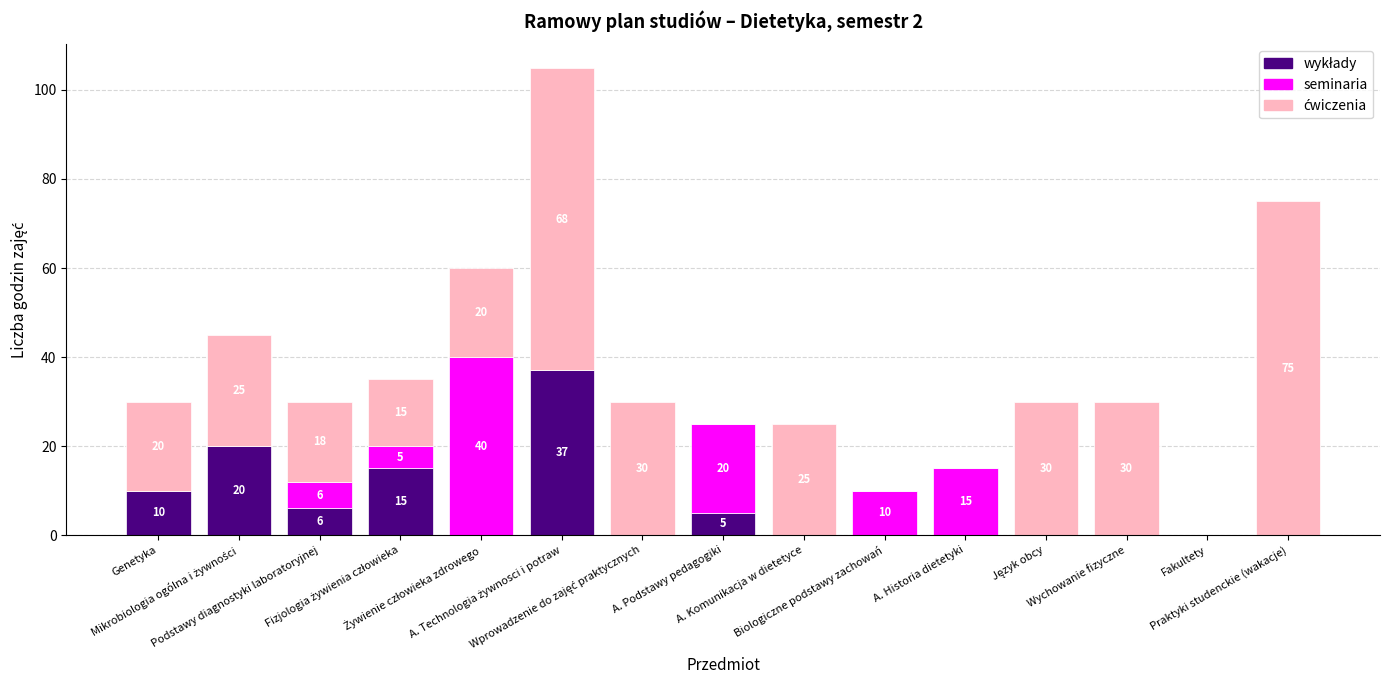

How many categories are shown in the chart?

15